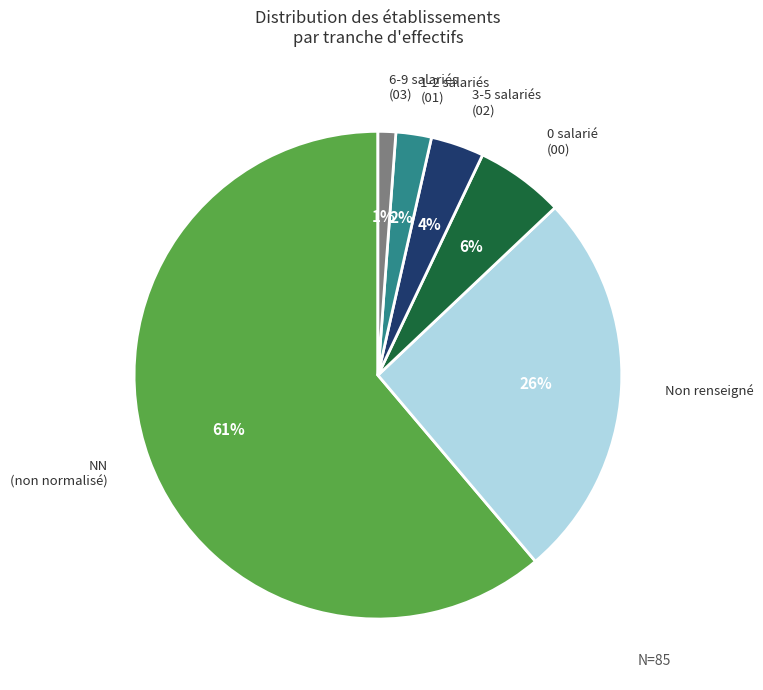

What is the majority slice?

NN (non normalisé)